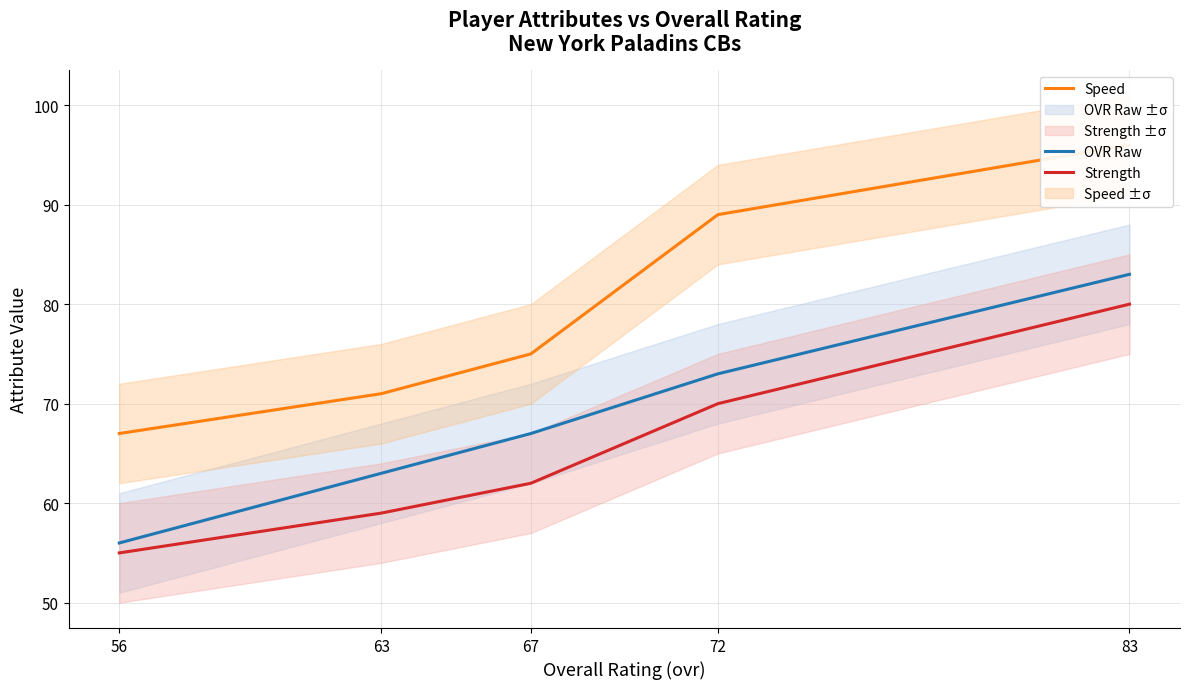

Is it true that Speed equals 75 at 67?

True